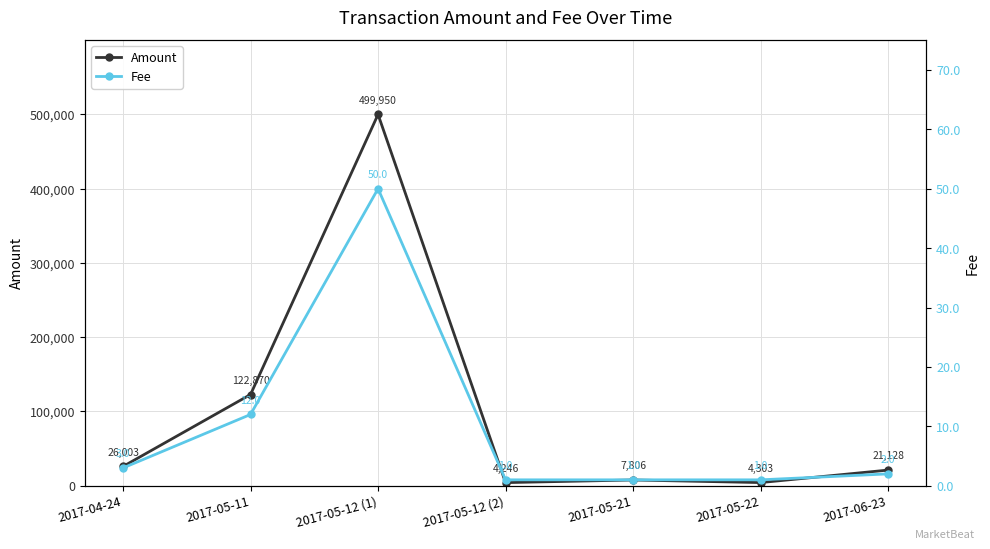

List the series in order of their peak value, highest first.

Amount, Fee